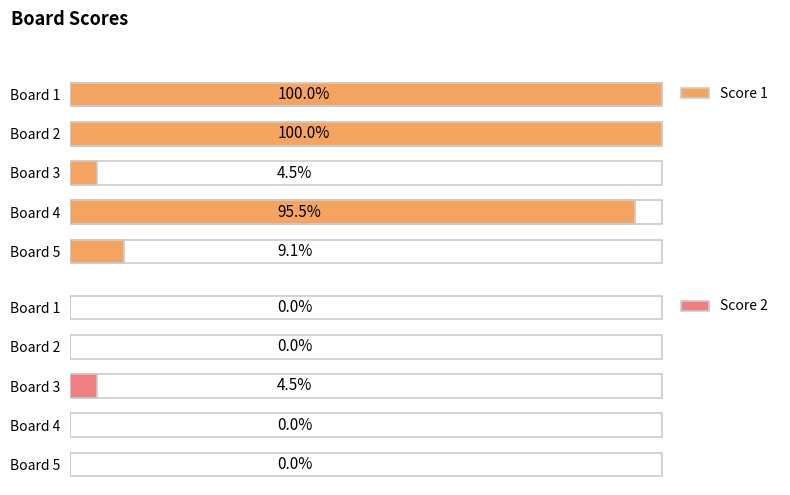

Count the number of categories in the chart.

5